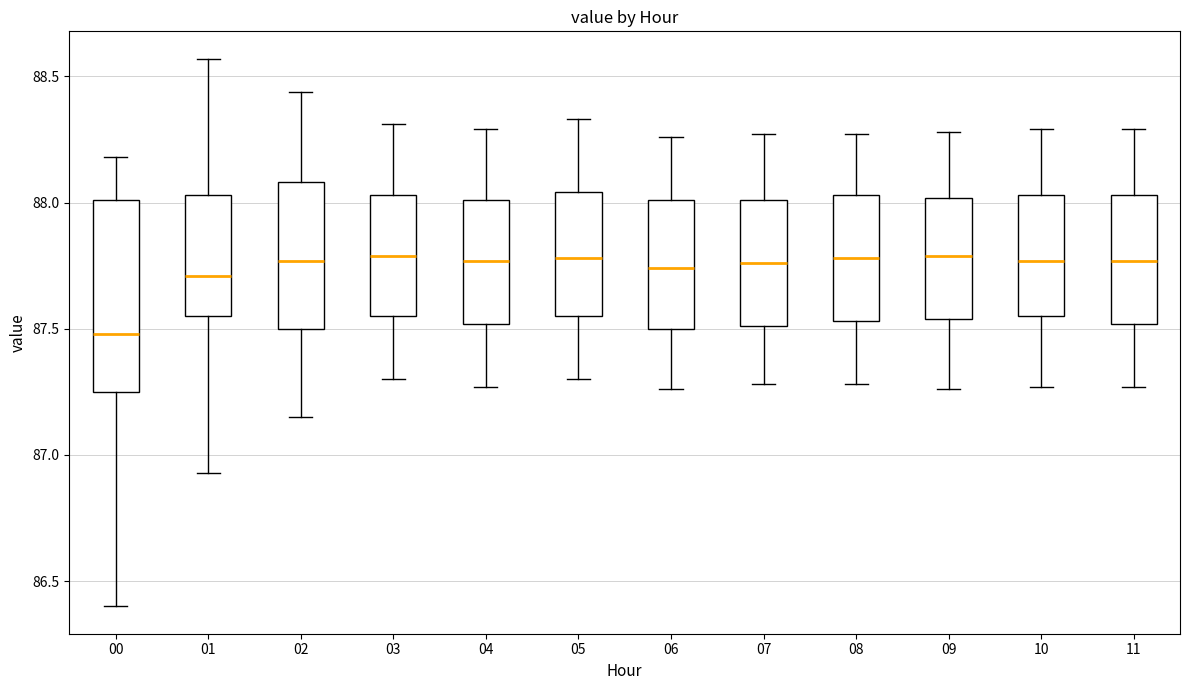

Which box's median line is the lowest?

00